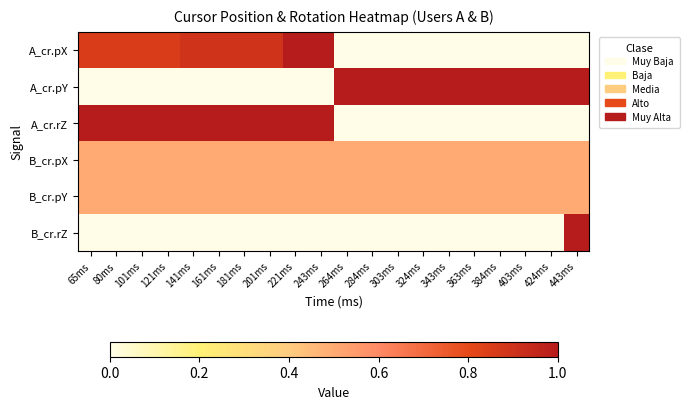

Reading left to right, transcribe all the data shown in this chart.

A_cr.pX: 65ms=0.9	80ms=0.9	101ms=0.9	121ms=0.9	141ms=0.9	161ms=0.9	181ms=0.9	201ms=0.9	221ms=1.0	243ms=1.0	264ms=0.0	284ms=0.0	303ms=0.0	324ms=0.0	343ms=0.0	363ms=0.0	384ms=0.0	403ms=0.0	424ms=0.0	443ms=0.0
A_cr.pY: 65ms=0.0	80ms=0.0	101ms=0.0	121ms=0.0	141ms=0.0	161ms=0.0	181ms=0.0	201ms=0.0	221ms=0.0	243ms=0.0	264ms=1.0	284ms=1.0	303ms=1.0	324ms=1.0	343ms=1.0	363ms=1.0	384ms=1.0	403ms=1.0	424ms=1.0	443ms=1.0
A_cr.rZ: 65ms=1.0	80ms=1.0	101ms=1.0	121ms=1.0	141ms=1.0	161ms=1.0	181ms=1.0	201ms=1.0	221ms=1.0	243ms=1.0	264ms=0.0	284ms=0.0	303ms=0.0	324ms=0.0	343ms=0.0	363ms=0.0	384ms=0.0	403ms=0.0	424ms=0.0	443ms=0.0
B_cr.pX: 65ms=0.5	80ms=0.5	101ms=0.5	121ms=0.5	141ms=0.5	161ms=0.5	181ms=0.5	201ms=0.5	221ms=0.5	243ms=0.5	264ms=0.5	284ms=0.5	303ms=0.5	324ms=0.5	343ms=0.5	363ms=0.5	384ms=0.5	403ms=0.5	424ms=0.5	443ms=0.5
B_cr.pY: 65ms=0.5	80ms=0.5	101ms=0.5	121ms=0.5	141ms=0.5	161ms=0.5	181ms=0.5	201ms=0.5	221ms=0.5	243ms=0.5	264ms=0.5	284ms=0.5	303ms=0.5	324ms=0.5	343ms=0.5	363ms=0.5	384ms=0.5	403ms=0.5	424ms=0.5	443ms=0.5
B_cr.rZ: 65ms=0.0	80ms=0.0	101ms=0.0	121ms=0.0	141ms=0.0	161ms=0.0	181ms=0.0	201ms=0.0	221ms=0.0	243ms=0.0	264ms=0.0	284ms=0.0	303ms=0.0	324ms=0.0	343ms=0.0	363ms=0.0	384ms=0.0	403ms=0.0	424ms=0.0	443ms=1.0